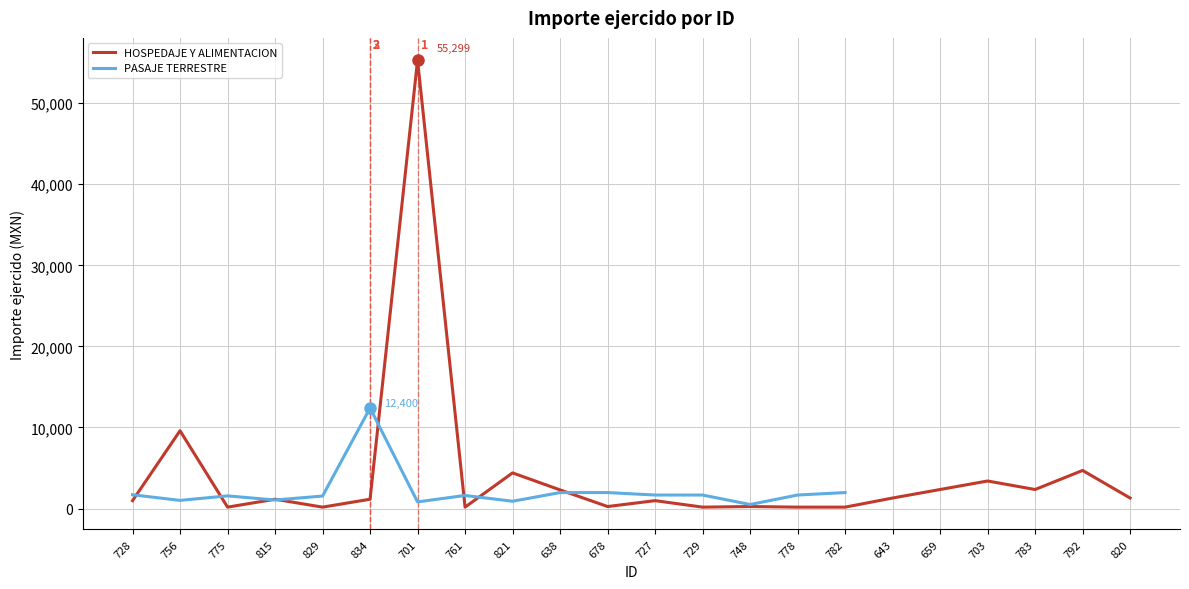

True or false: HOSPEDAJE Y ALIMENTACION has a value of 975.0 at 727.

True